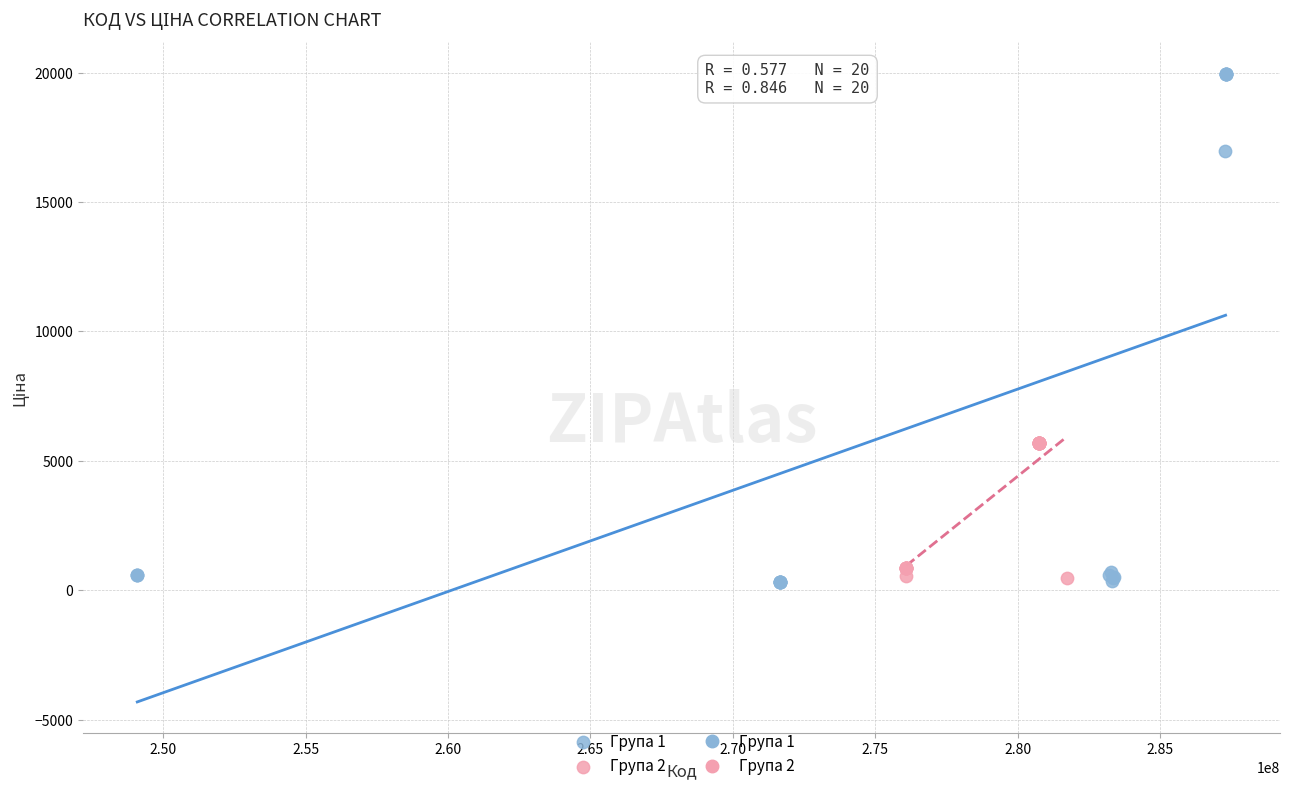

Which series has the largest Y range (max minus min)?

Група 1